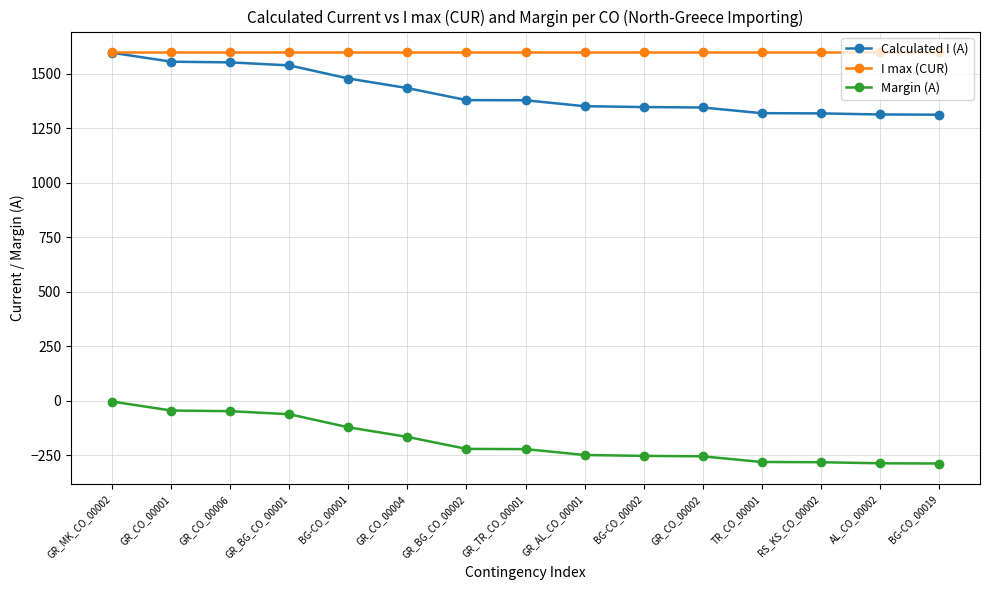

At which label does Calculated I (A) first exceed 1379?

GR_MK_CO_00002